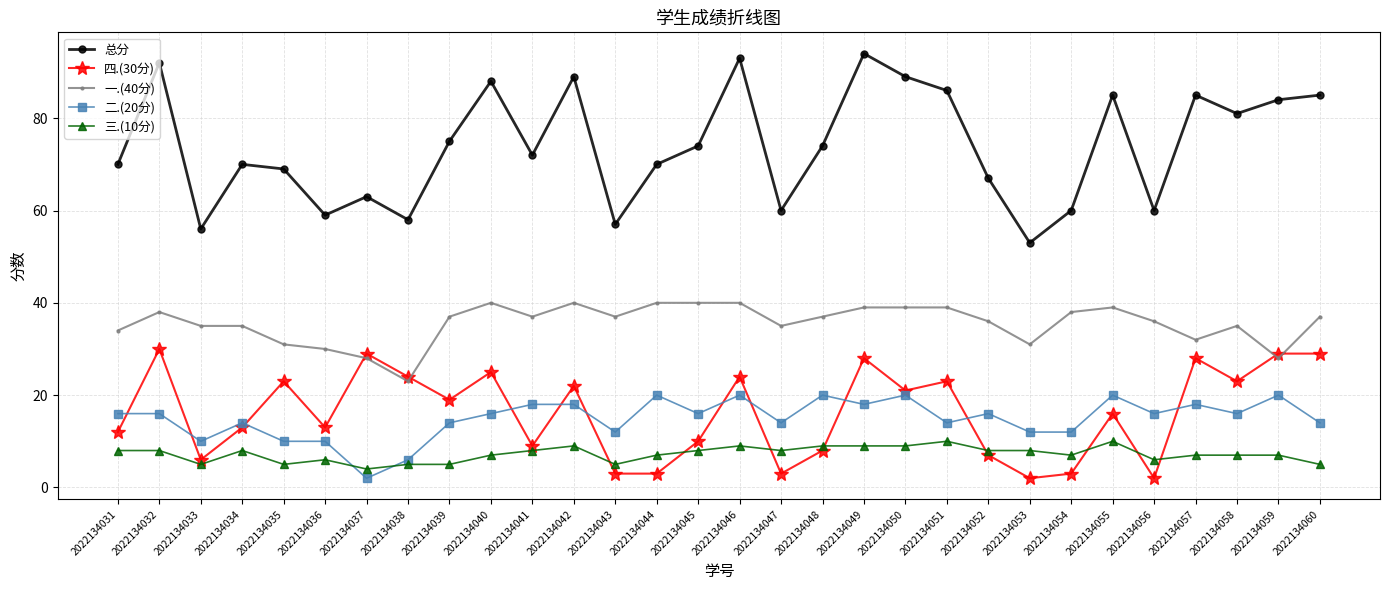

Read the 一.(40分) value at 2022134052, to the nearest 5.

35